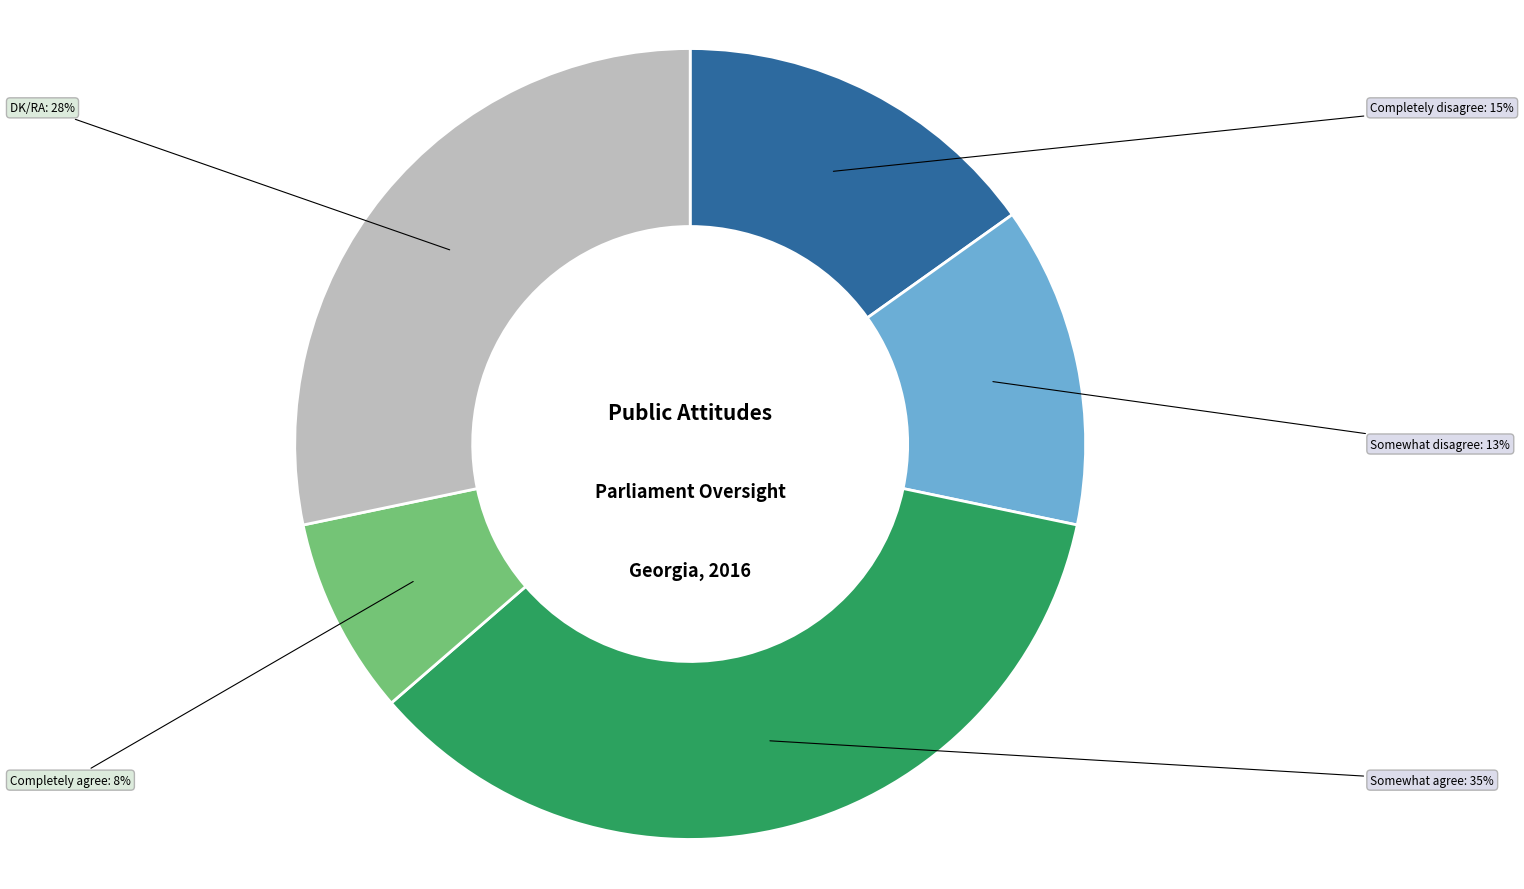

To the nearest percent, what is the combined percentage of Completely disagree and Completely agree?

23%